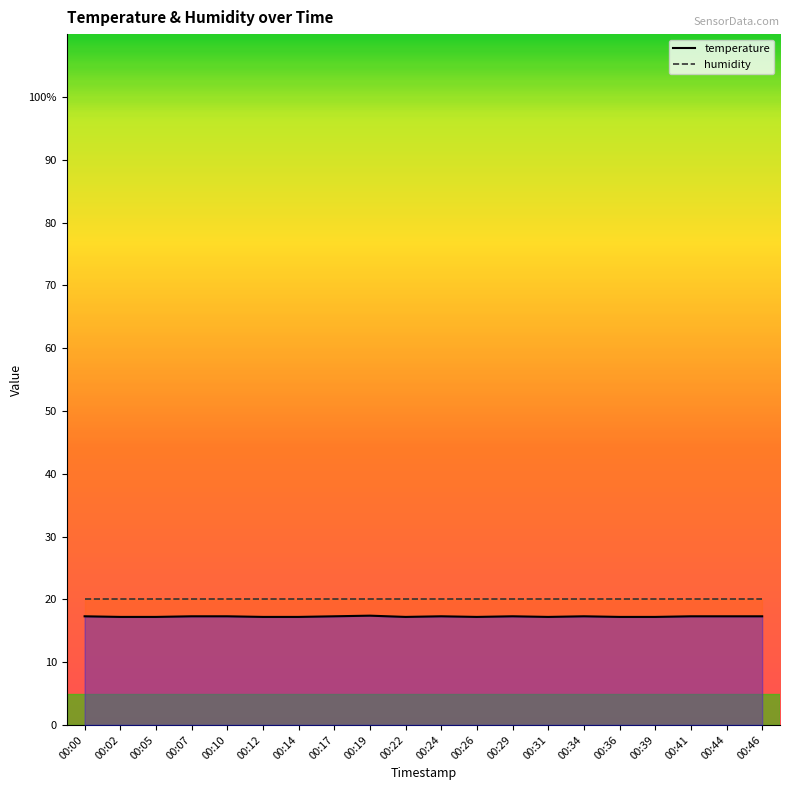

True or false: there are more than 0 points higher than both neighbors.

True